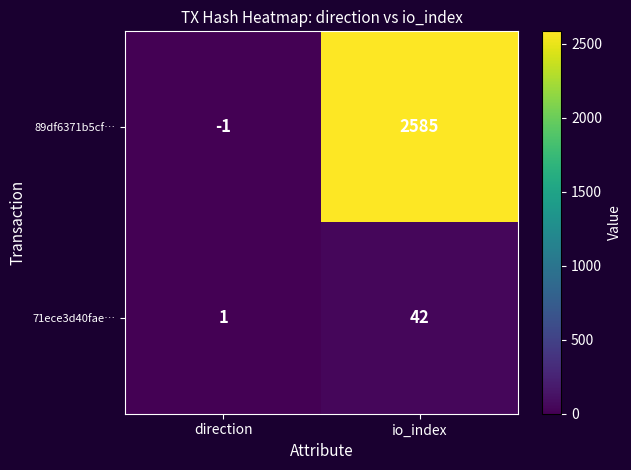

Reading left to right, transcribe all the data shown in this chart.

89df6371b5cf…: -1	2585
71ece3d40fae…: 1	42